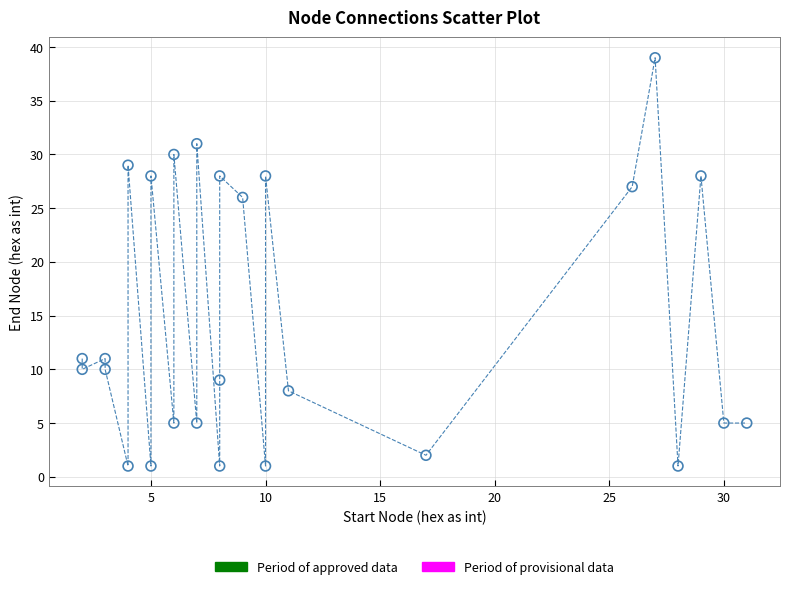

What Y value in the scatter plot is closest to 20?

26